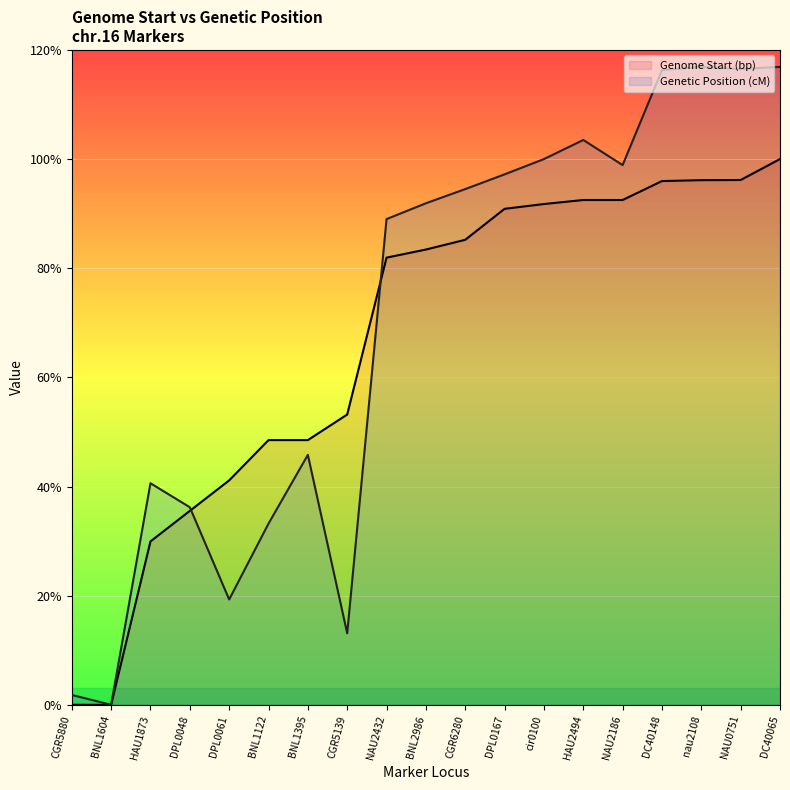

Count the number of data series in this chart.

2